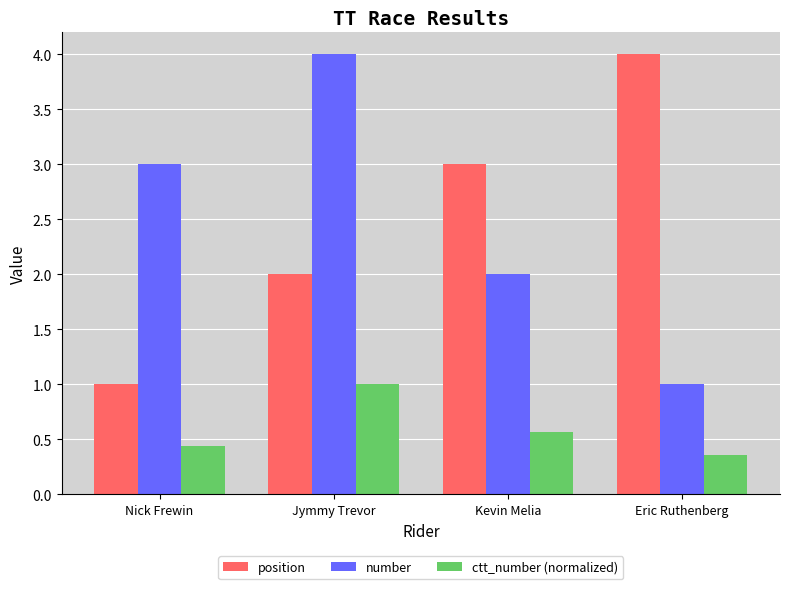

Read the position value at Eric Ruthenberg.

4.0